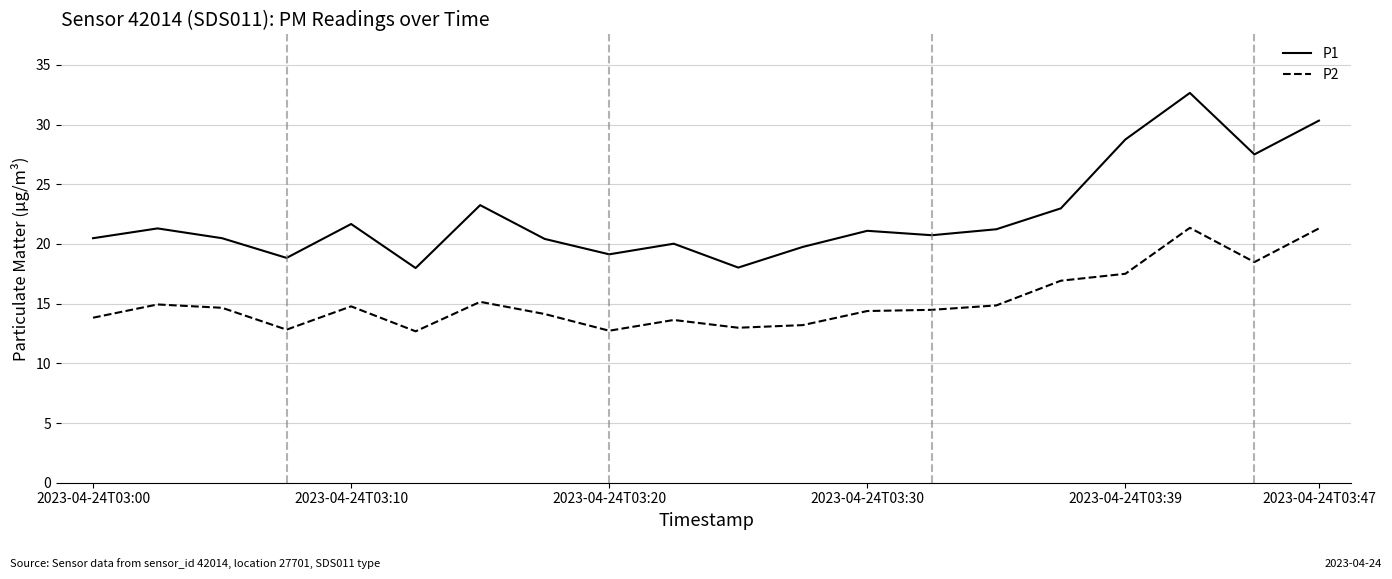

How many lines are shown in the chart?

2